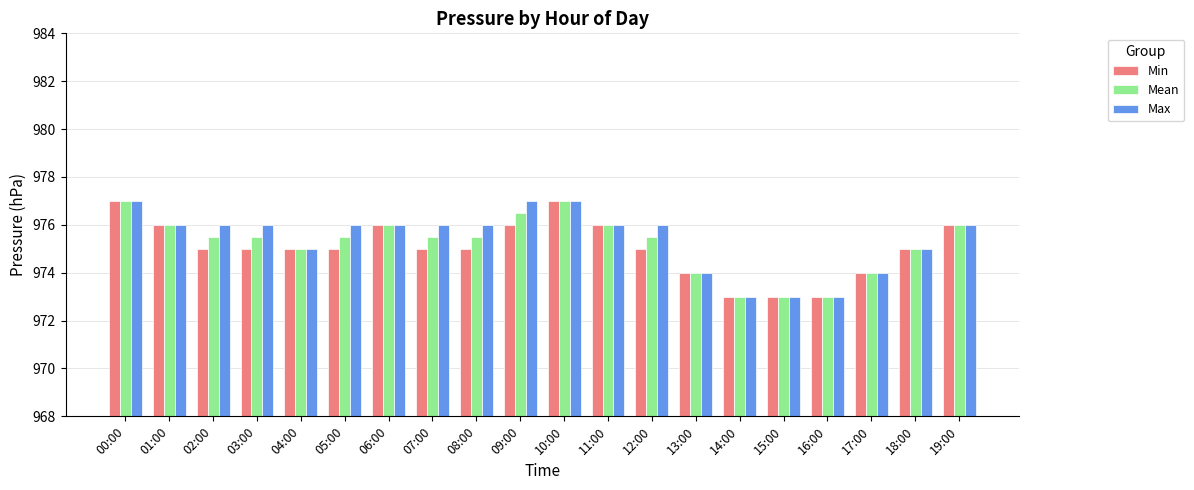

Where does the Max series first go above 976?

00:00